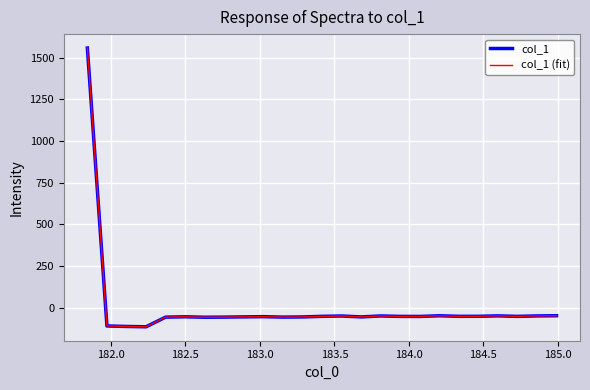

What is the maximum value for col_1 (fit)?

1557.8